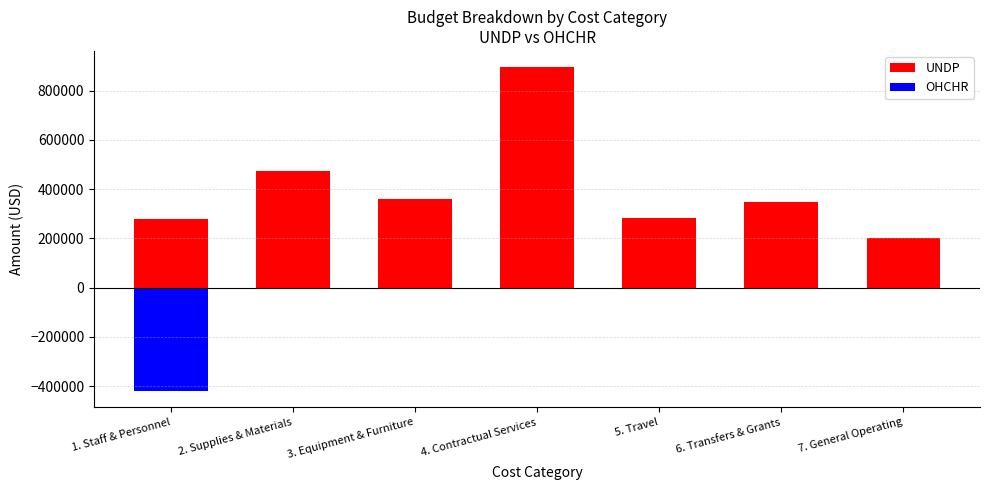

Reading right to left, extract all data points from this chart.

UNDP: 7. General Operating=200000	6. Transfers & Grants=350000	5. Travel=285000	4. Contractual Services=896000	3. Equipment & Furniture=360000	2. Supplies & Materials=474000	1. Staff & Personnel=280000
OHCHR: 7. General Operating=0	6. Transfers & Grants=0	5. Travel=0	4. Contractual Services=0	3. Equipment & Furniture=0	2. Supplies & Materials=0	1. Staff & Personnel=-420561